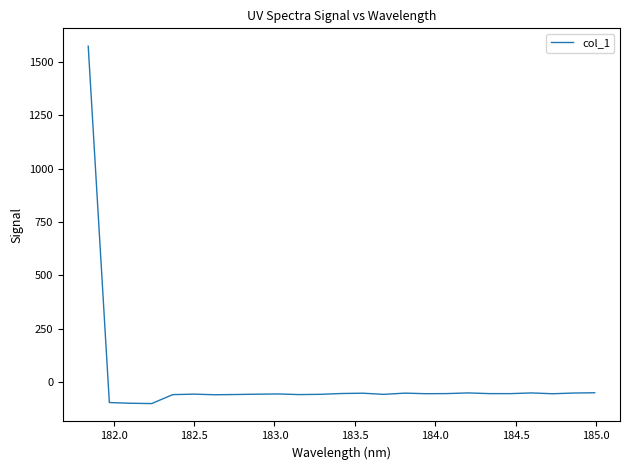

What is the minimum value shown in the chart?

-102.0